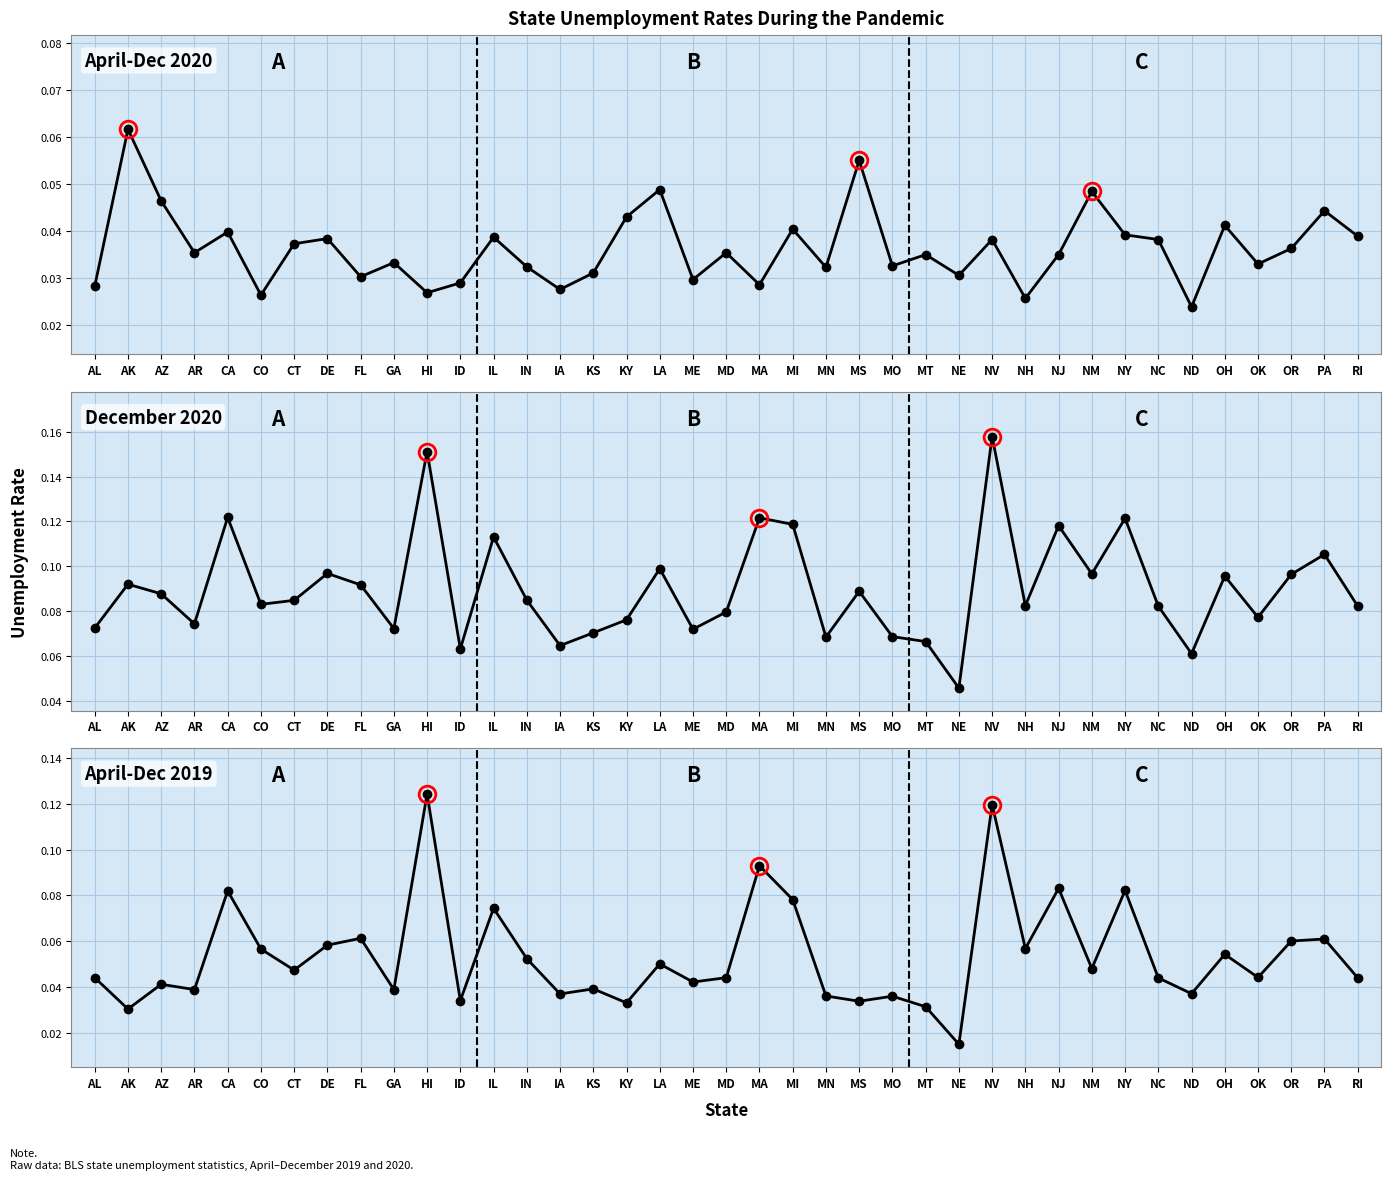

What is the difference between the second highest and minimum values in the April-Dec 2019 Unemp Rate series?

0.1